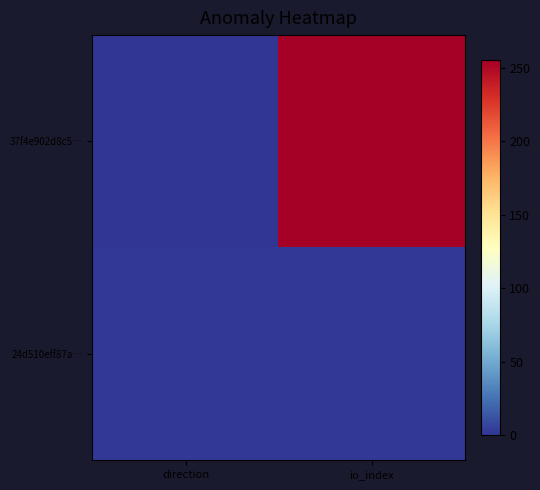

Reading left to right, what are all the values shown in this chart?

37f4e902d8c5…: direction=0.0	io_index=255.0
24d510eff87a…: direction=1.2	io_index=1.2